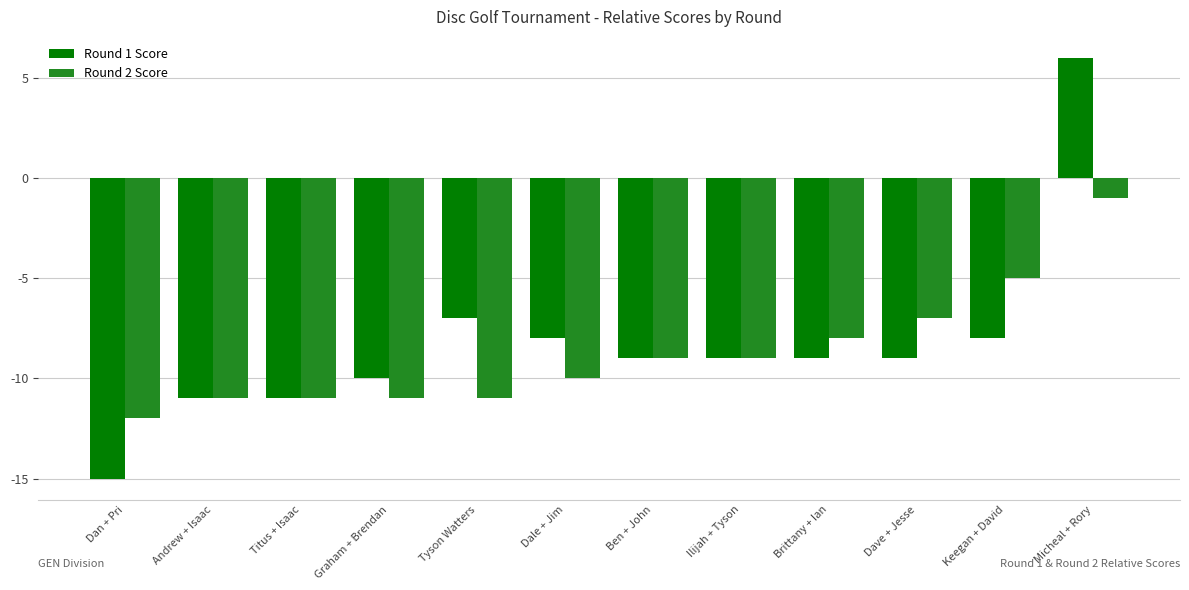

What is the difference between the maximum and minimum values in the Round 2 Score series?

11